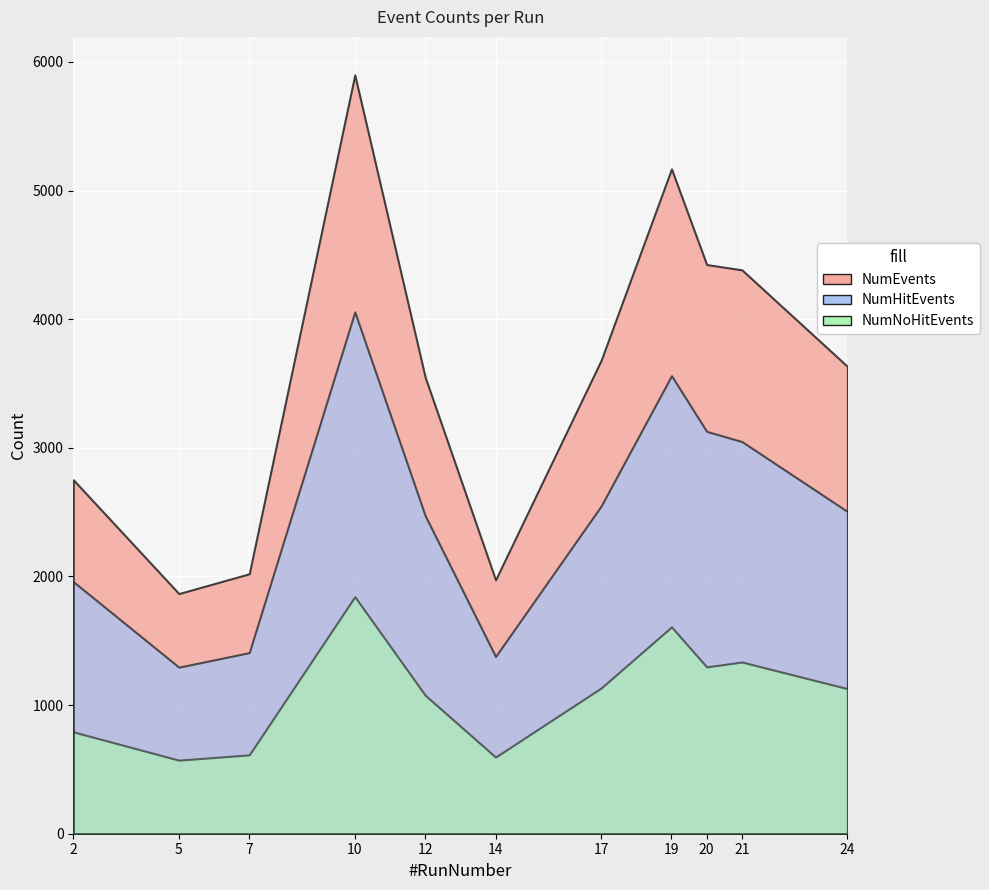

The NumEvents series shows 2752 at 2. True or false?

True